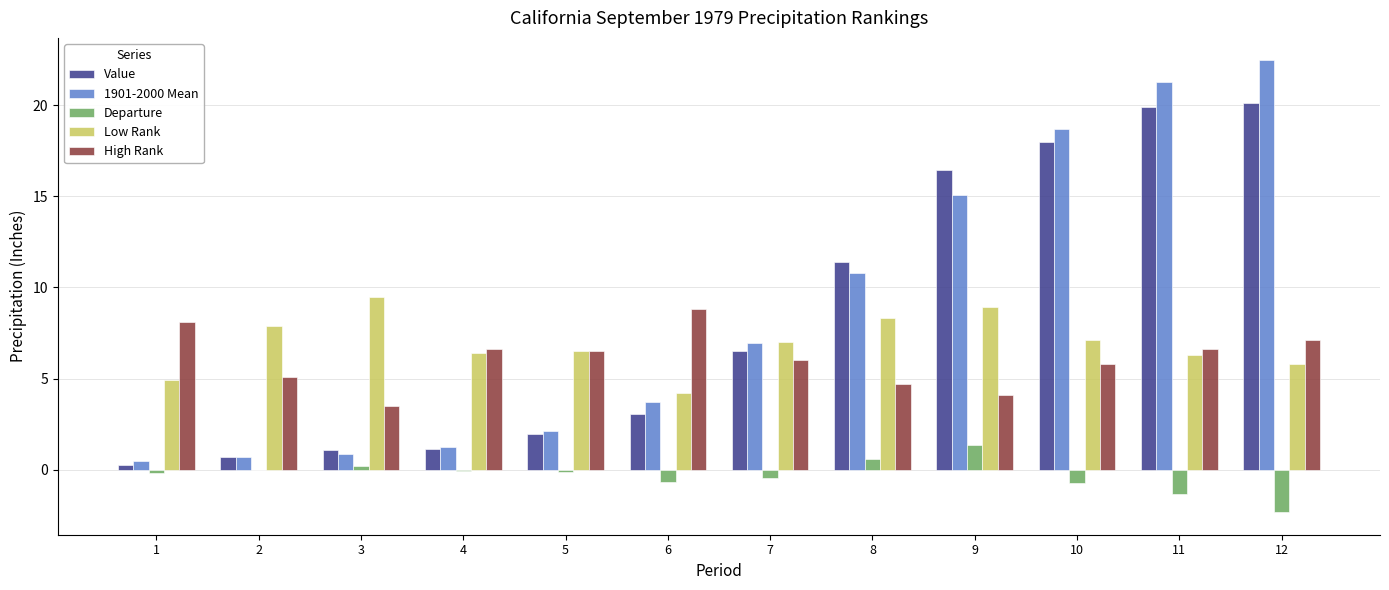

What is the highest value of the Departure series?

1.4